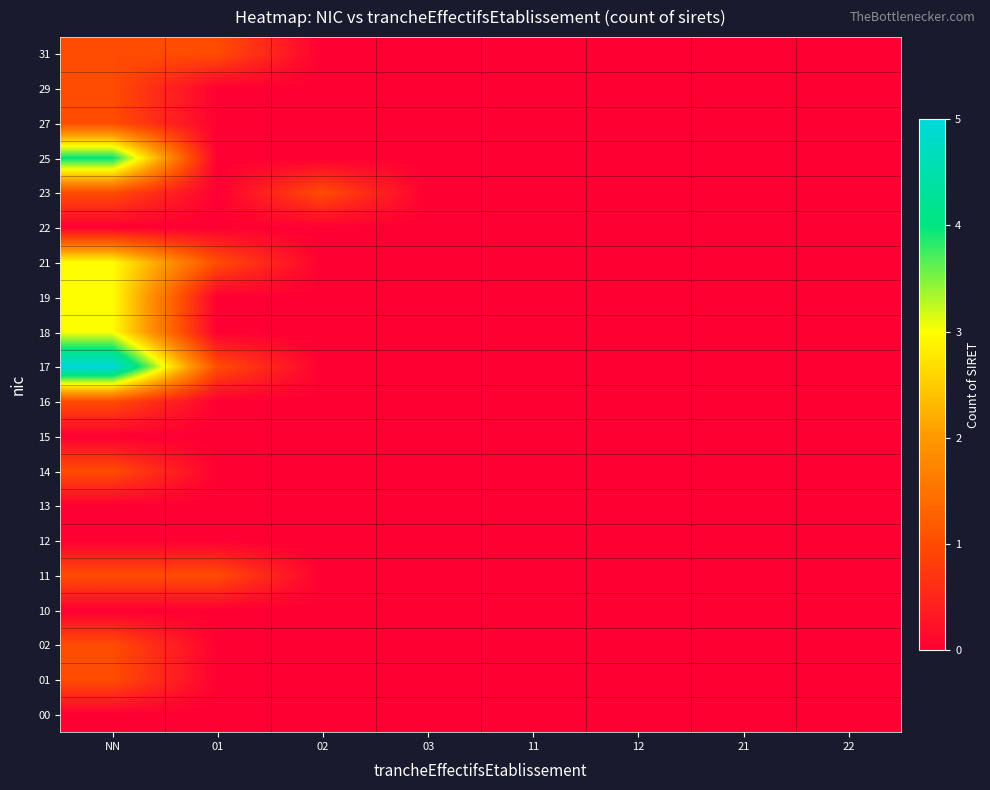

Count the number of categories in the chart.

8